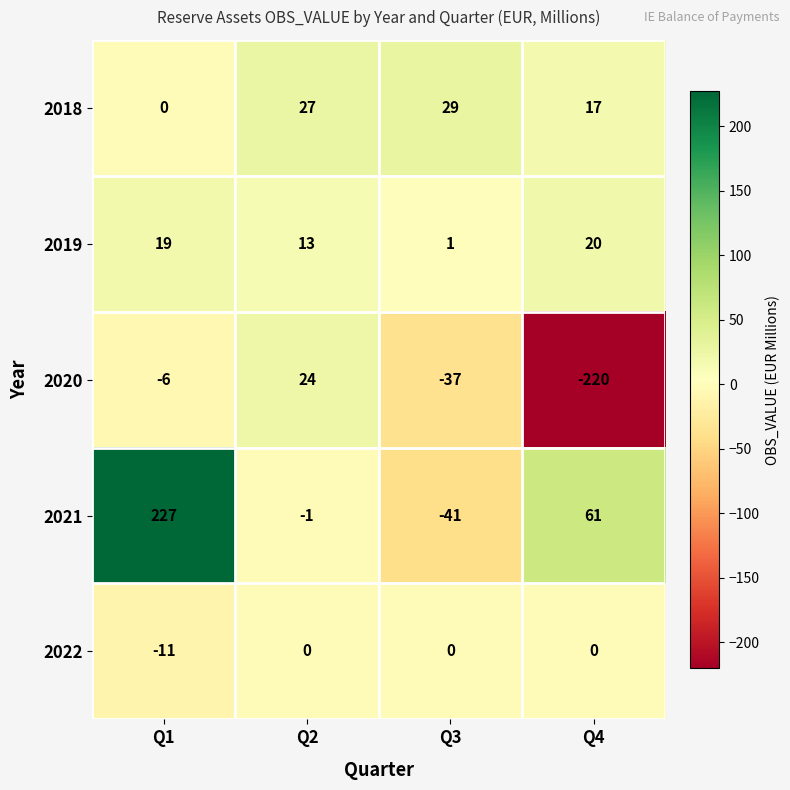

At which category is the sum across all series the highest?

Q1